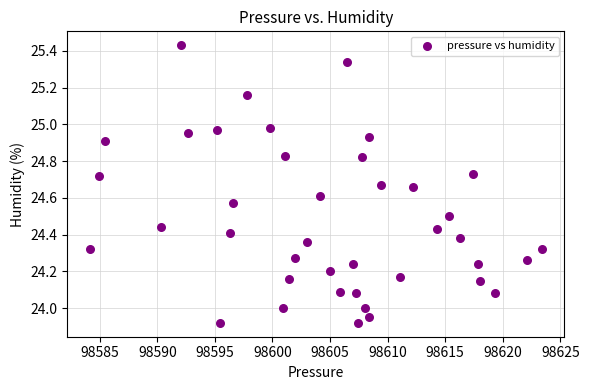

What is the range of X values (max minus min)?

39.2